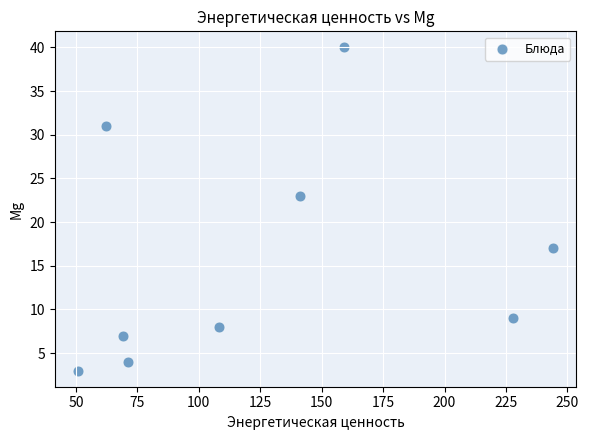

What Y value in the scatter plot is closest to 21?

23